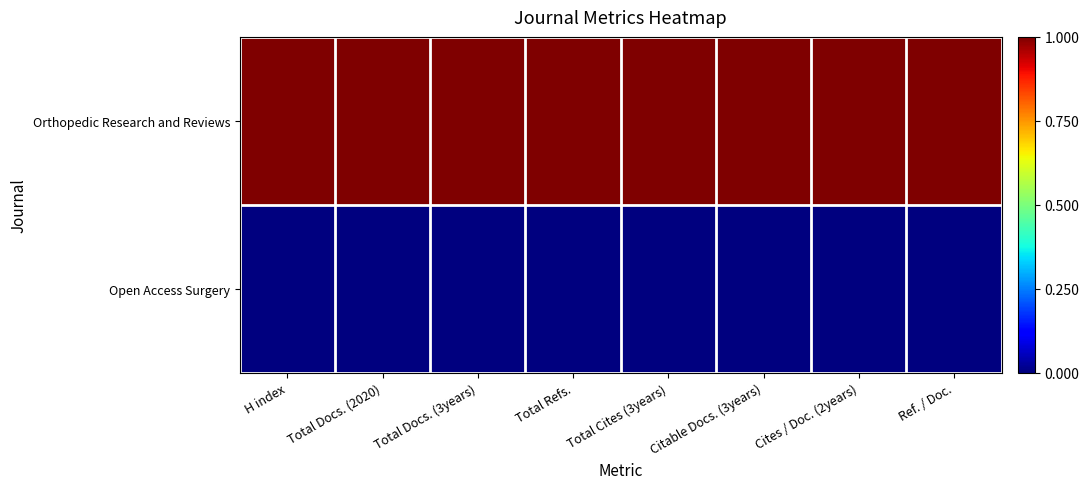

What is the maximum value shown in the chart?

1